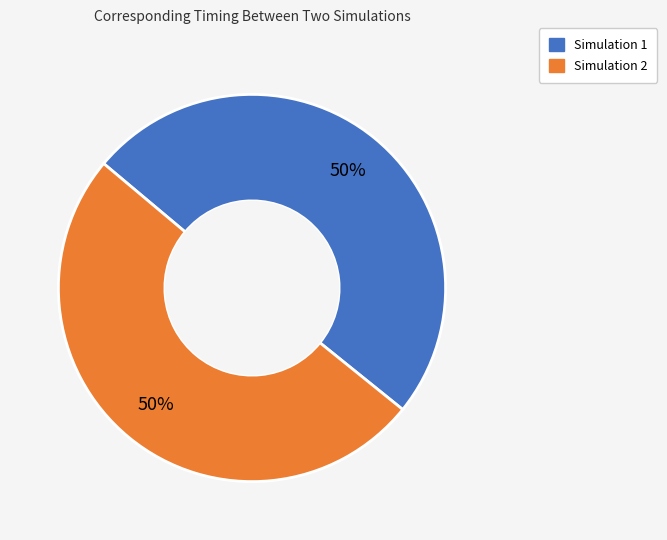

To the nearest percent, what portion does Simulation 1 represent?

50%